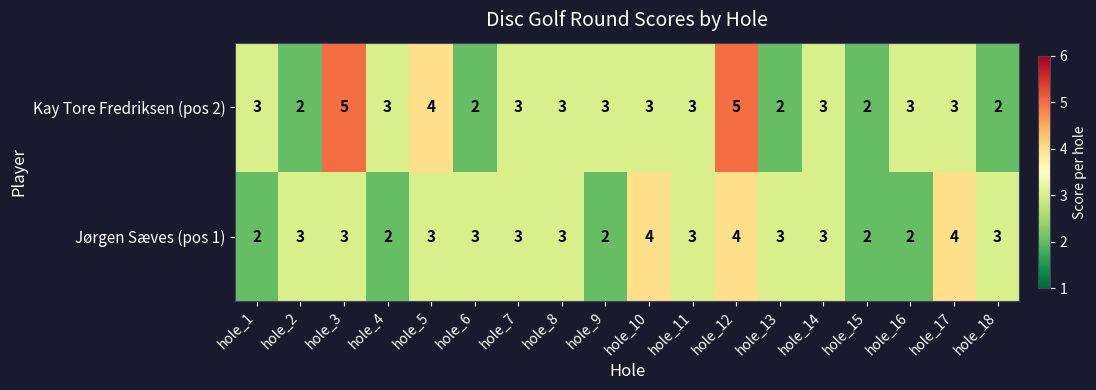

What is the maximum value shown in the chart?

5